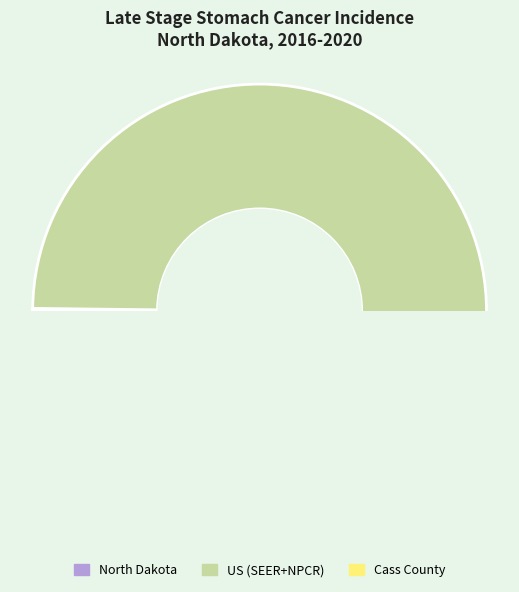

Is there any slice that represents more than half of the pie?

Yes